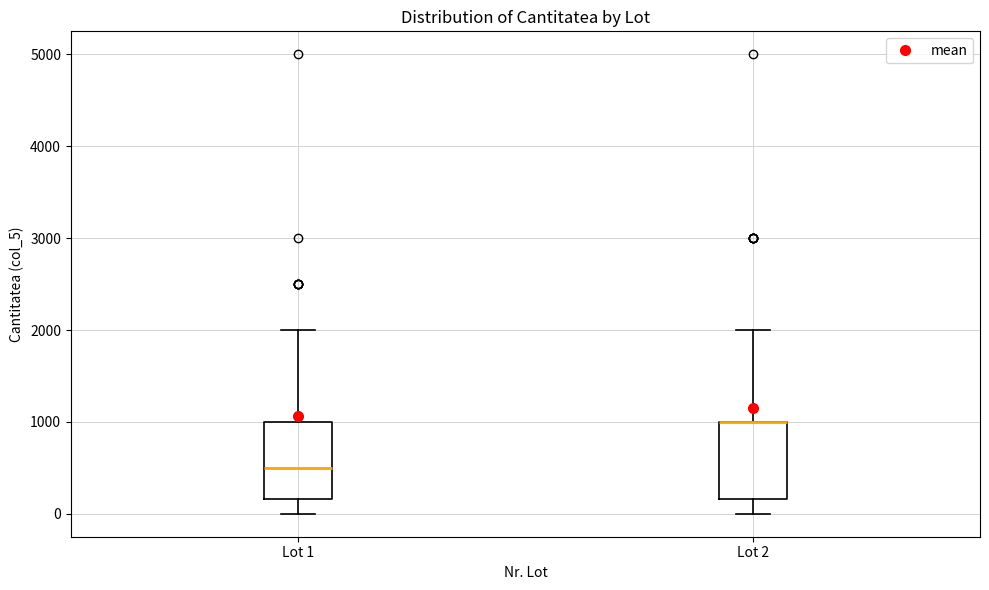

Reading left to right, read every box against the y-axis: the position of its median line, the range the box covers, and the ends of its whiskers. The values are not printed on the chart, so give them approximately, as read against the axis.

Lot 1: median 500, box 200 to 1000, whiskers 0 to 2000
Lot 2: median 1000 (drawn on the box's upper edge), box 200 to 1000, whiskers 0 to 2000